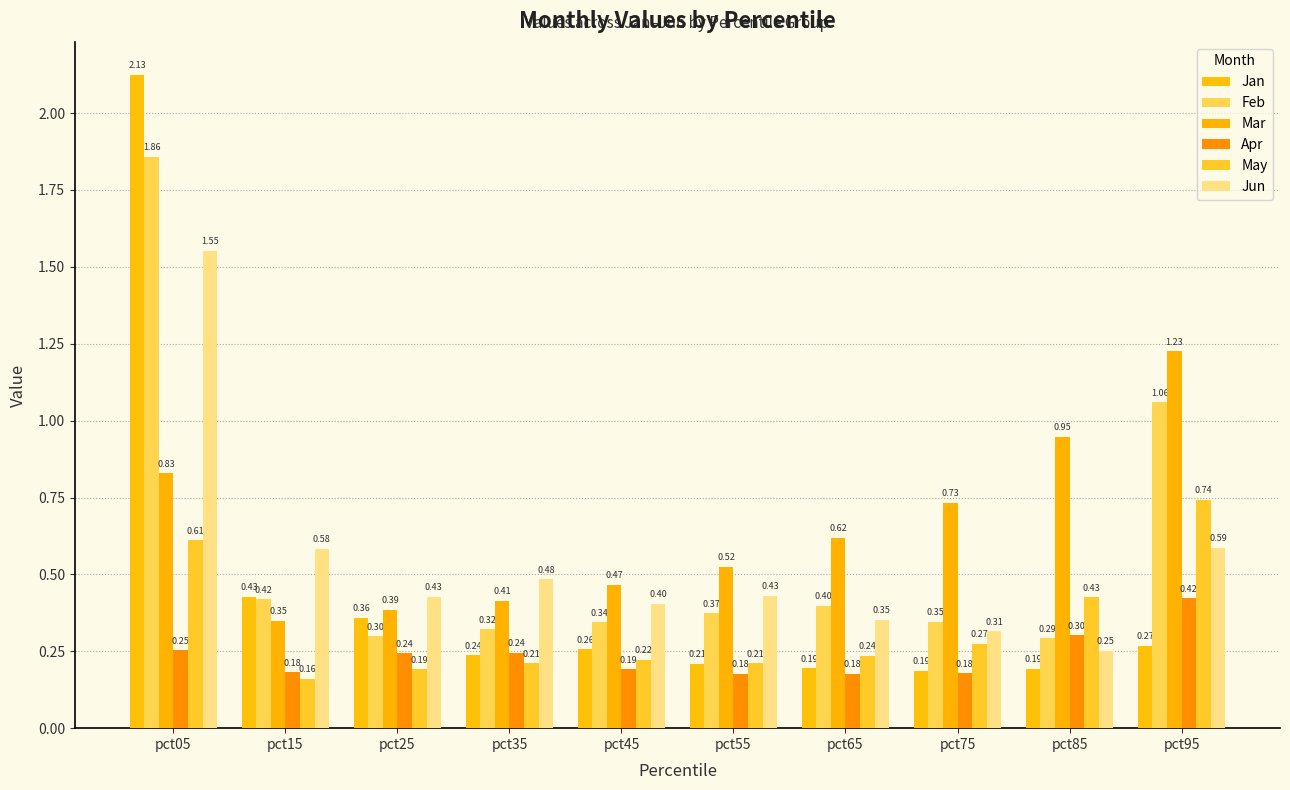

What is the total value across all series at pct05?

7.2